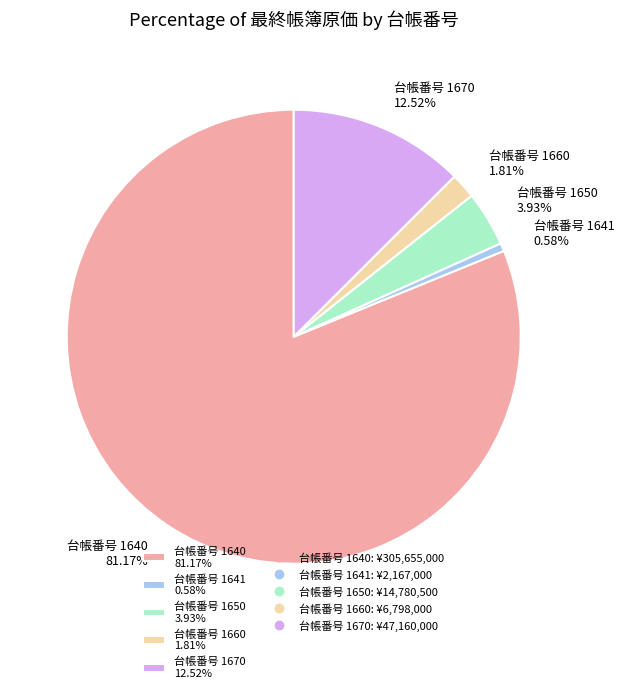

Rank the categories by value from lowest to highest.

台帳番号 1641 0.58%, 台帳番号 1660 1.81%, 台帳番号 1650 3.93%, 台帳番号 1670 12.52%, 台帳番号 1640 81.17%